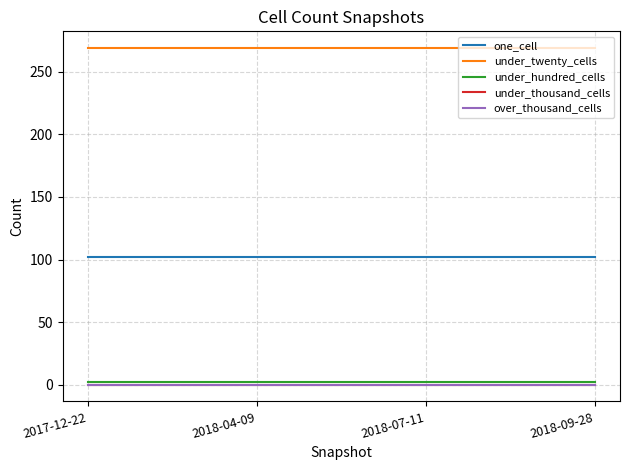

True or false: under_hundred_cells and one_cell cross at least once.

False